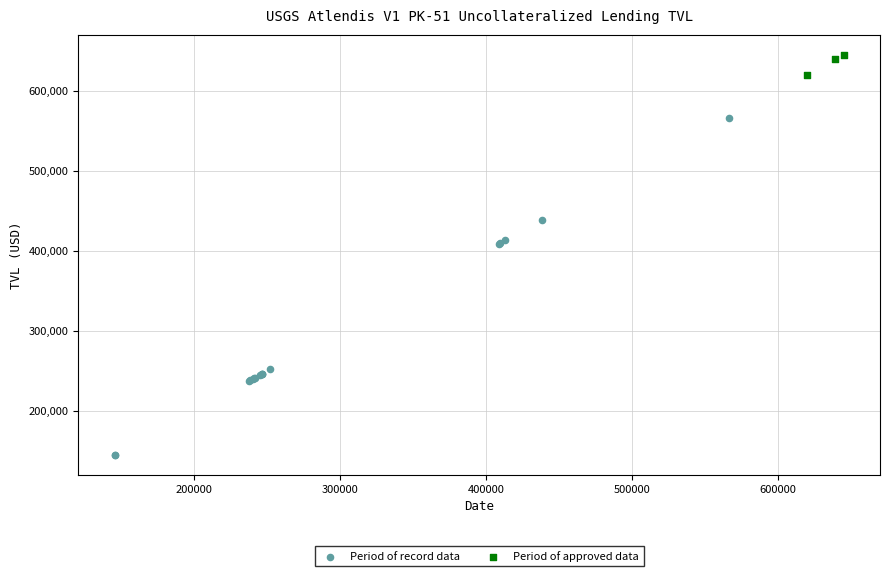

Which series has the largest Y range (max minus min)?

Period of record data